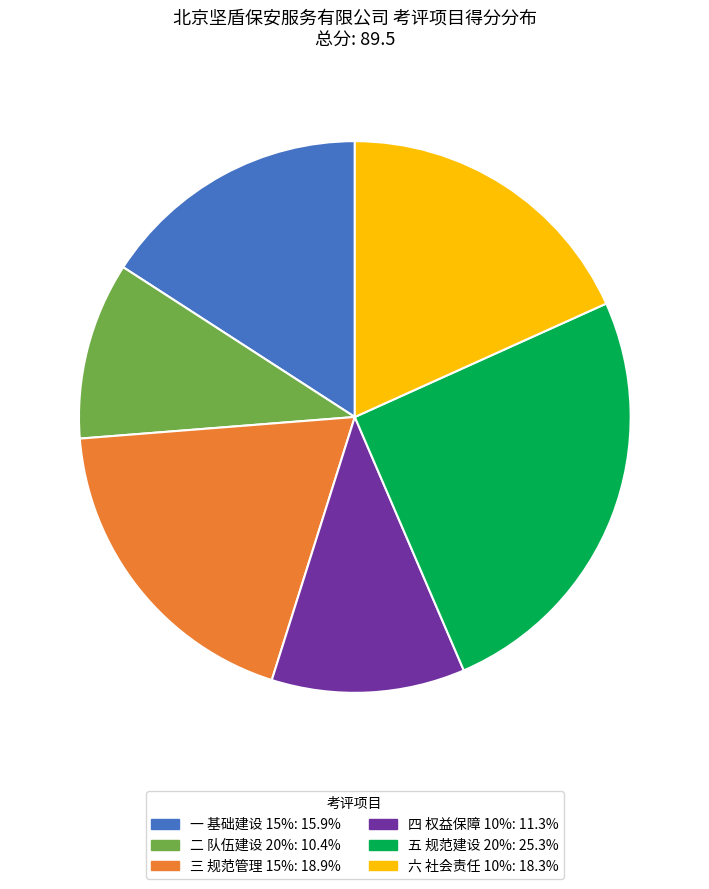

Does 五 规范建设 20%: 25.3% represent more than half of the total?

No